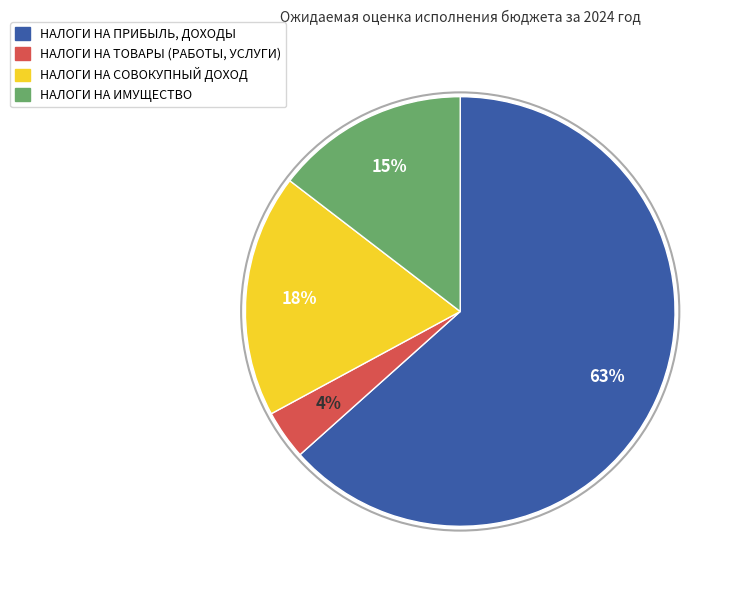

What percentage is the НАЛОГИ НА ТОВАРЫ (РАБОТЫ, УСЛУГИ) slice, to the nearest percent?

4%